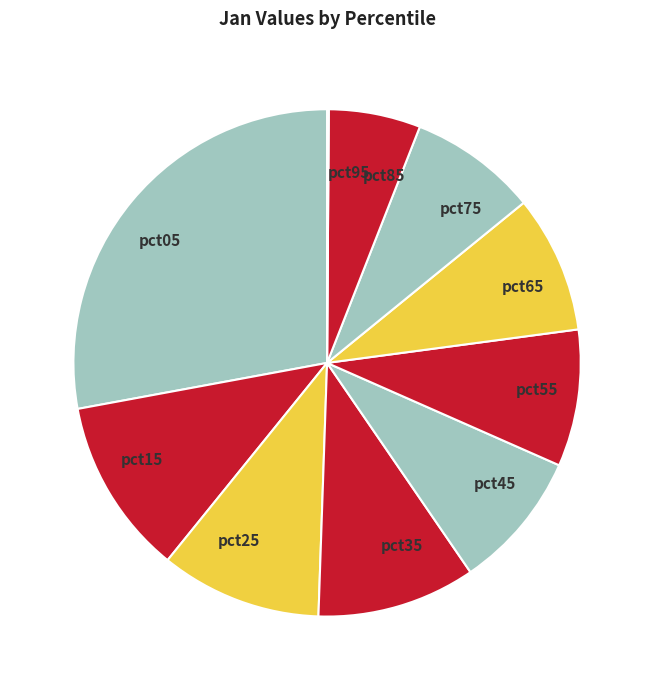

Does pct75 account for over 50% of the chart?

No